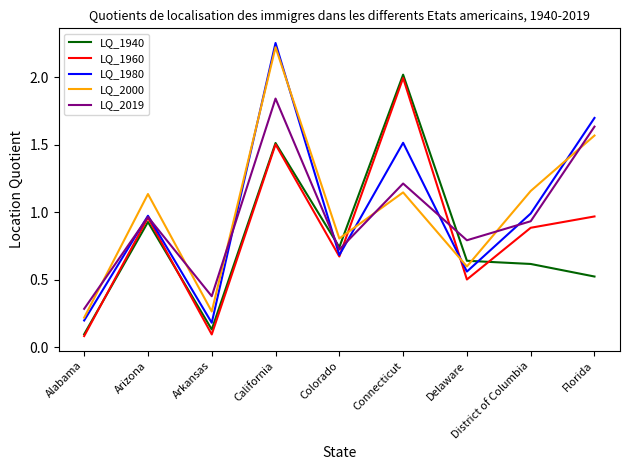

Between which two adjacent categories do LQ_2000 and LQ_1940 first intersect?

Colorado and Connecticut